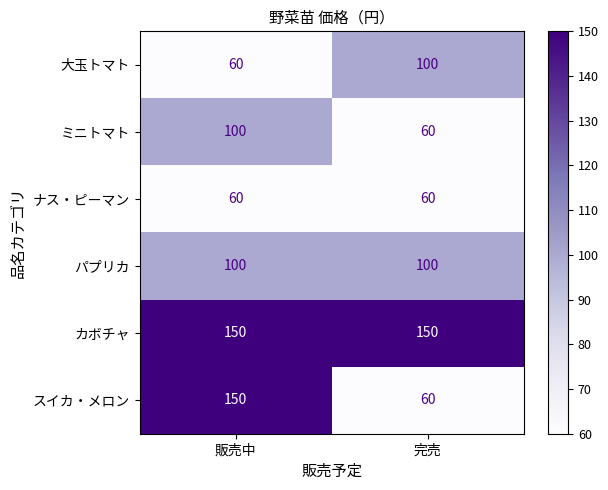

The value of パプリカ at 完売 is 68. True or false?

False